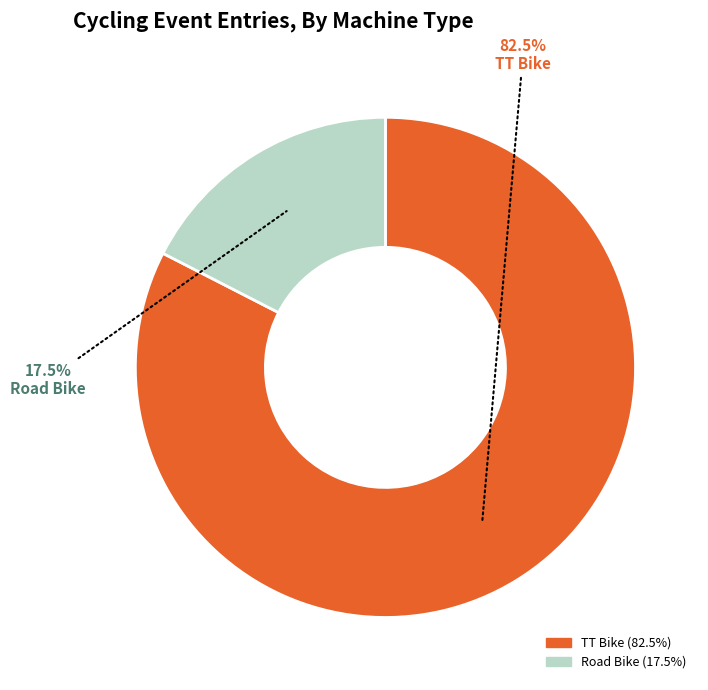

How much of the chart is everything except TT Bike?

17.5%